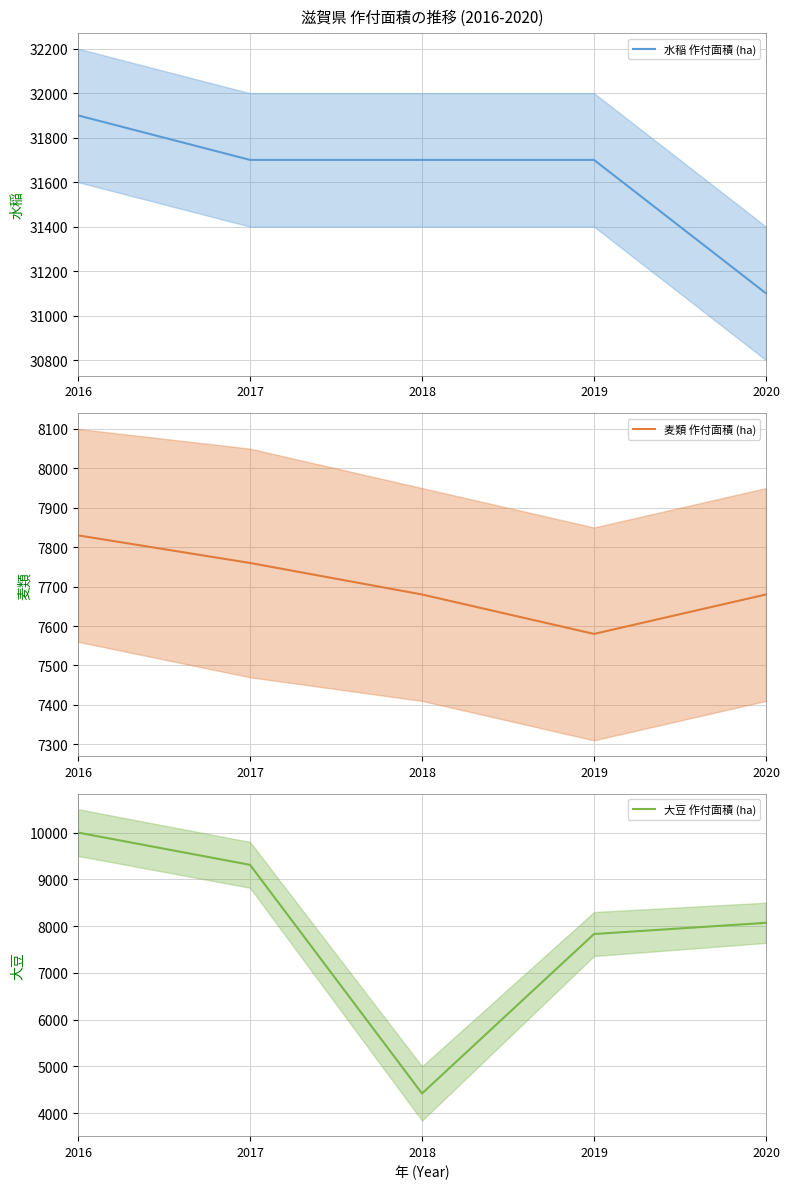

What is the greatest value displayed?

31900